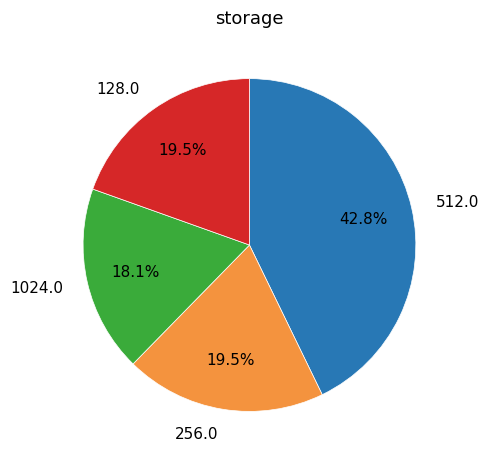

Which category has the smallest portion of the pie?

1024.0